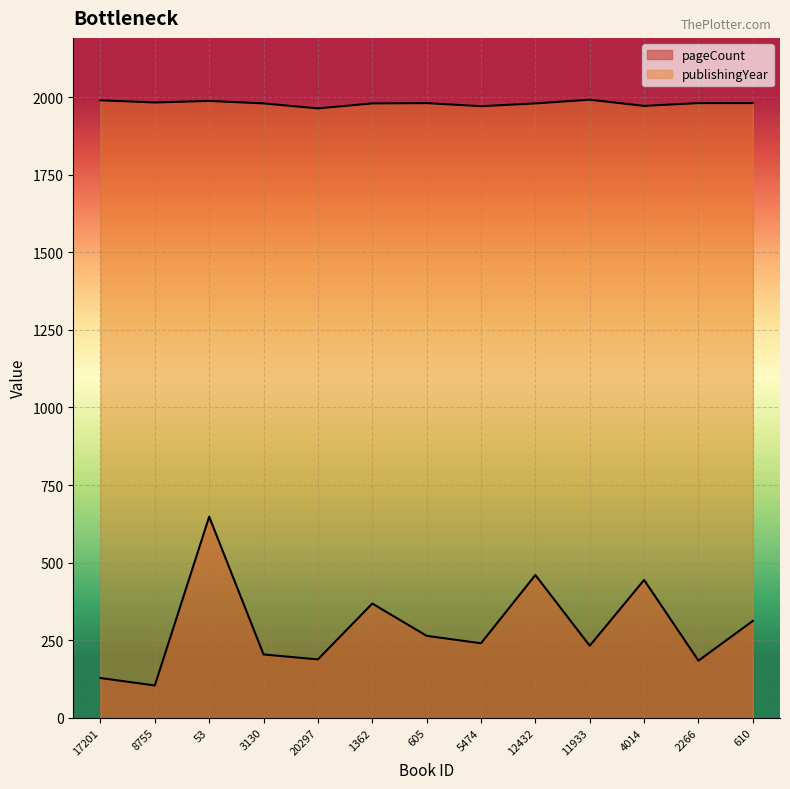

What position from the right is 53?

11